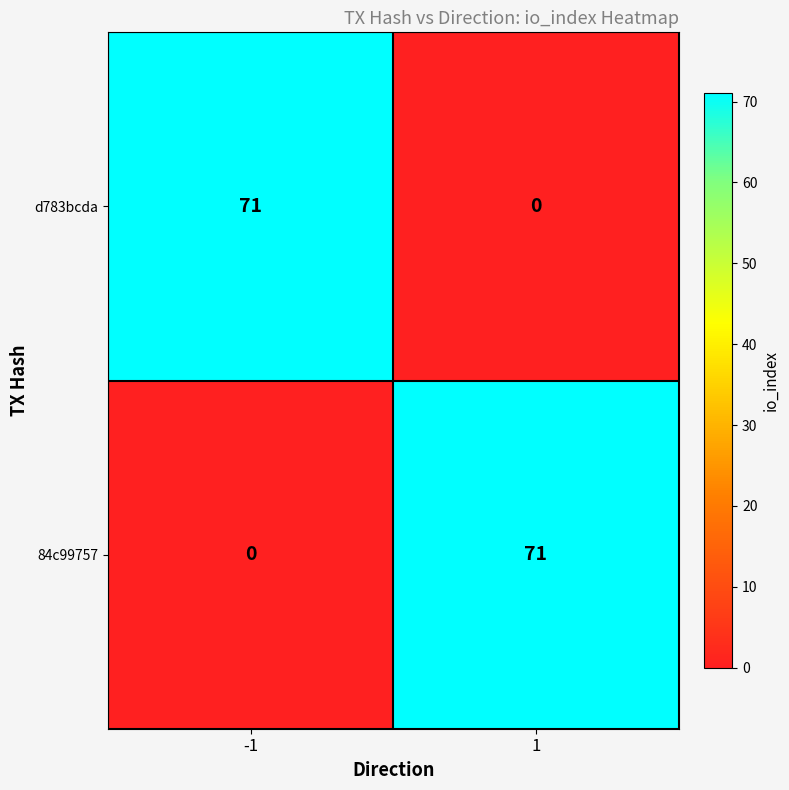

What is the difference between the maximum and minimum values in the 84c99757 series?

71